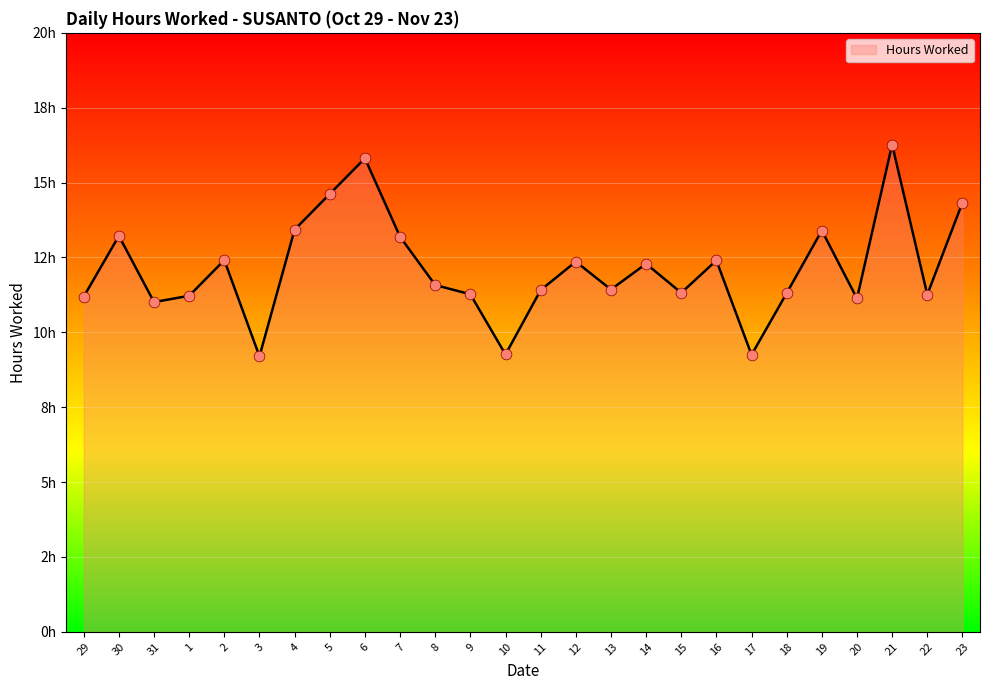

Does the chart have visible grid lines?

Yes